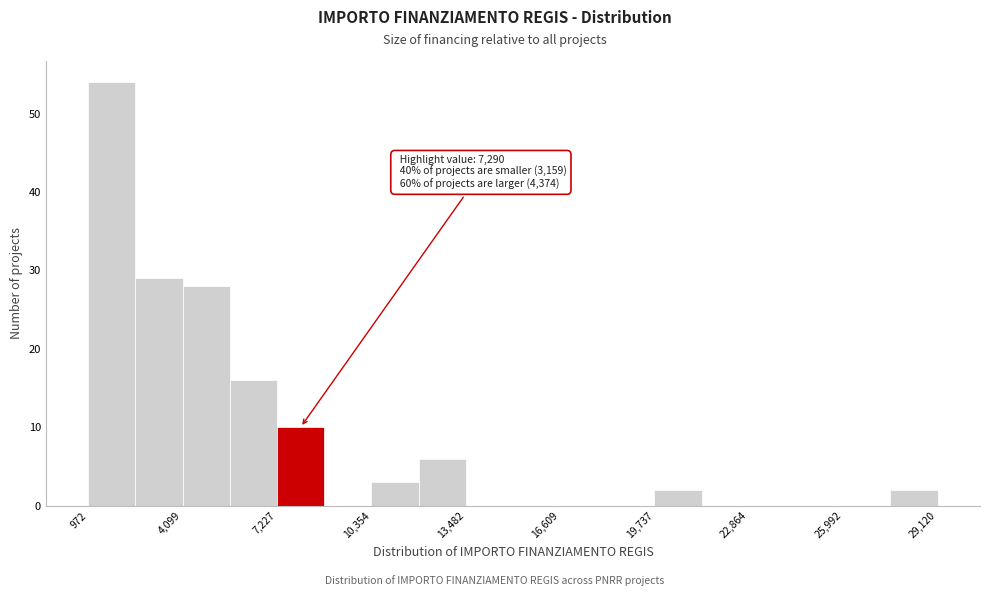

Around what value on the x-axis is the tallest bar? Give the approximate position of its centre, as read against the axis.

2000